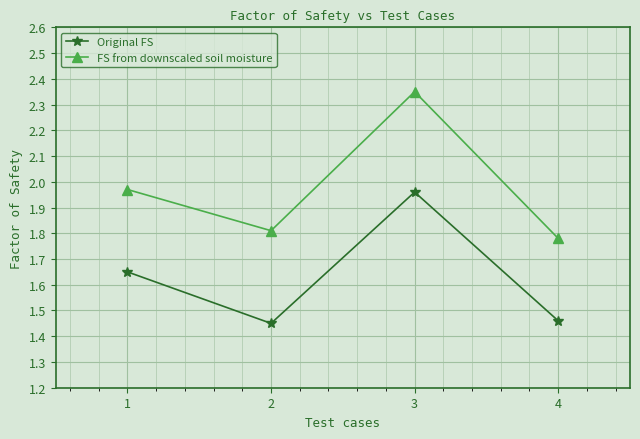

Is this an area chart (filled region under the line)?

No